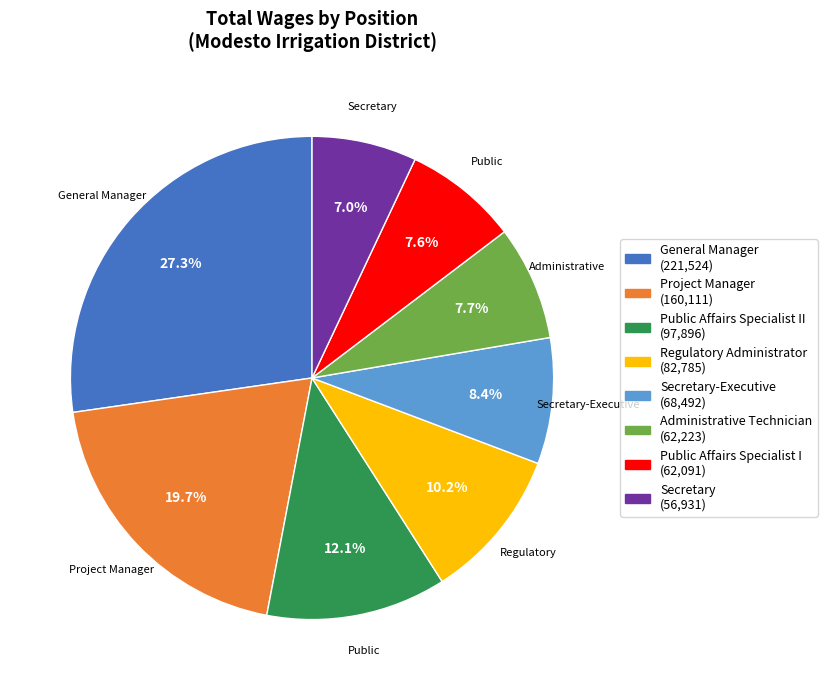

Count the number of slices in the pie.

8